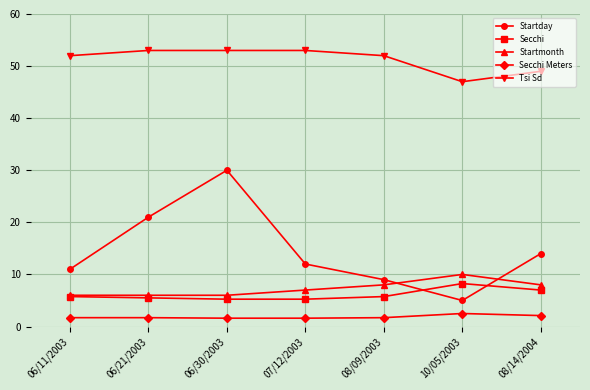

What is the difference between the highest and lowest values at 06/21/2003?

51.3